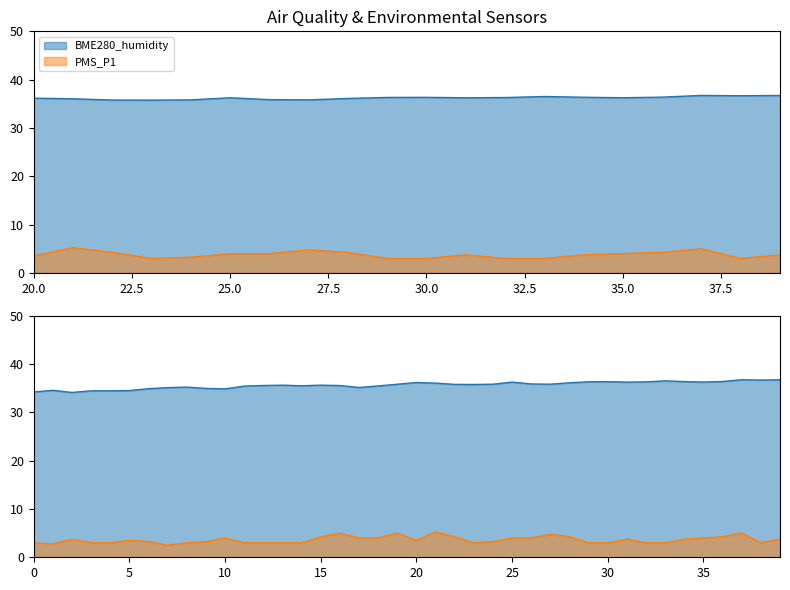

Between 15 and 26, which series saw the biggest shift?

PMS_P1